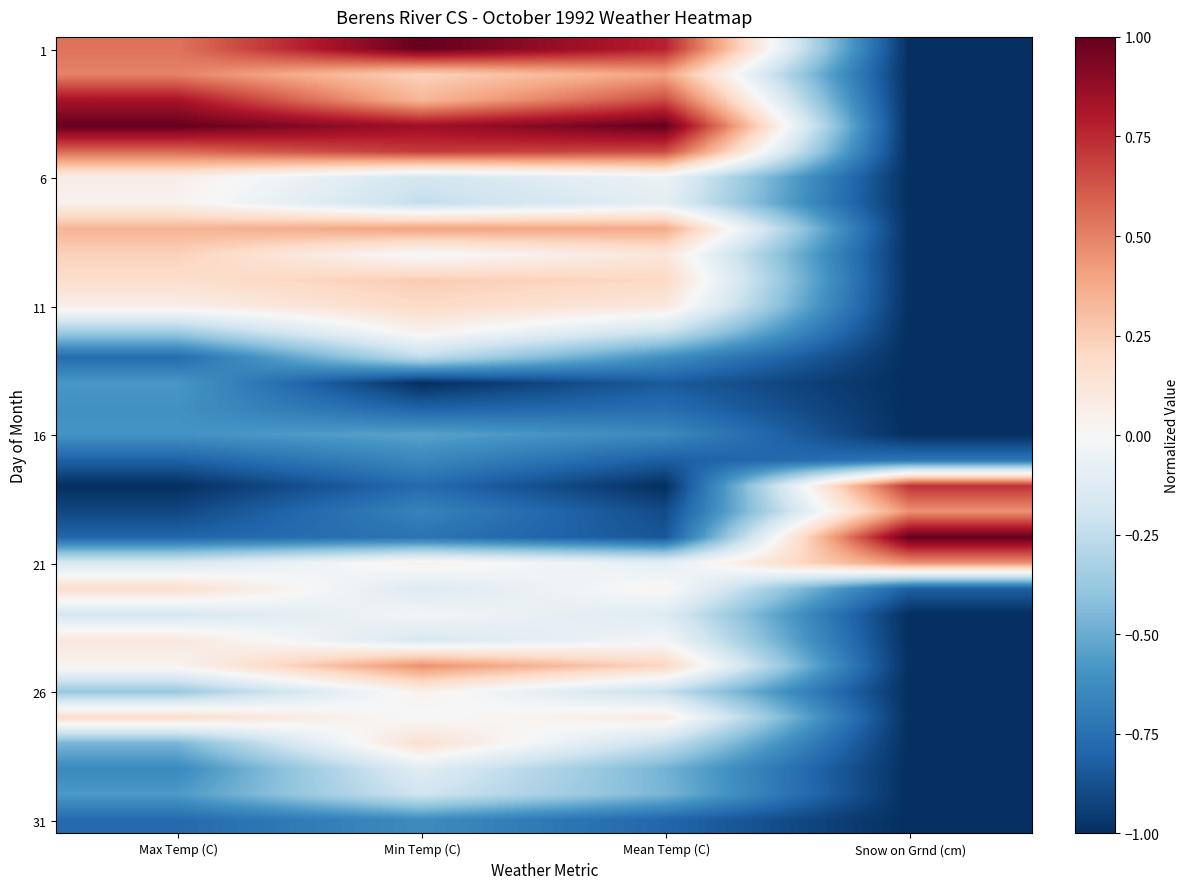

What is the spread (max minus min) of values at Snow on Grnd (cm)?

2.0